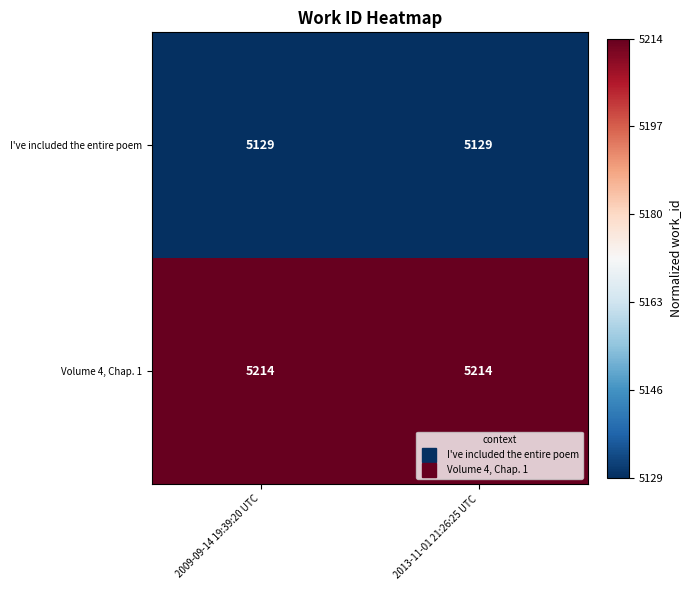

Is it true that I've included the entire poem equals 3439 at 2013-11-01 21:26:25 UTC?

False